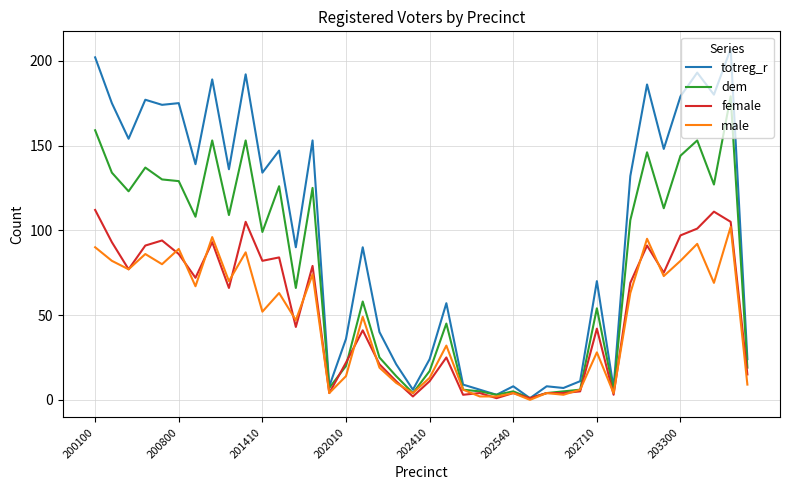

Which series has the largest total across all categories?

totreg_r